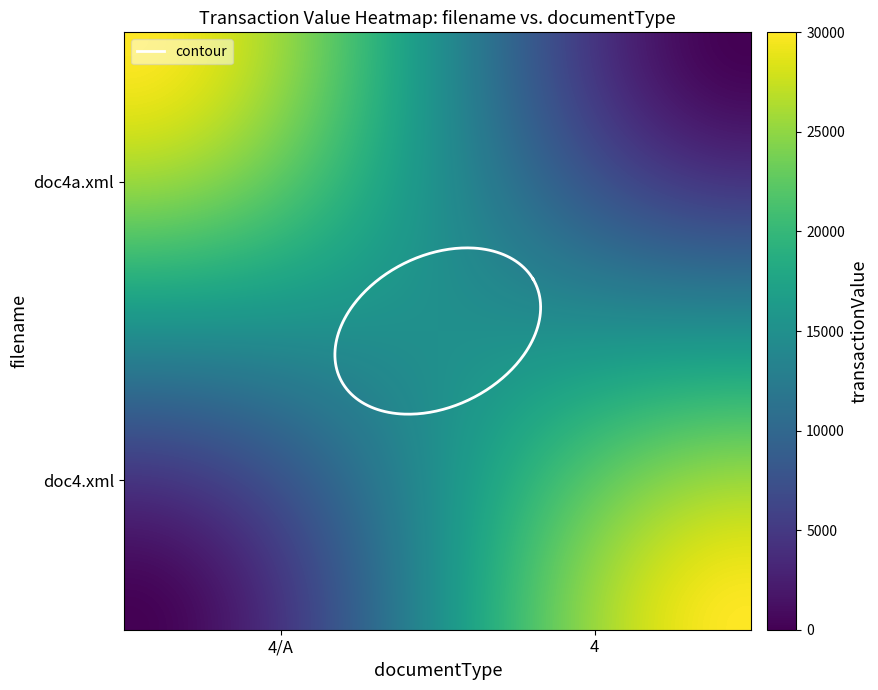

Reading left to right, what are all the values shown in this chart?

doc4a.xml: 30000	0
doc4.xml: 0	30000